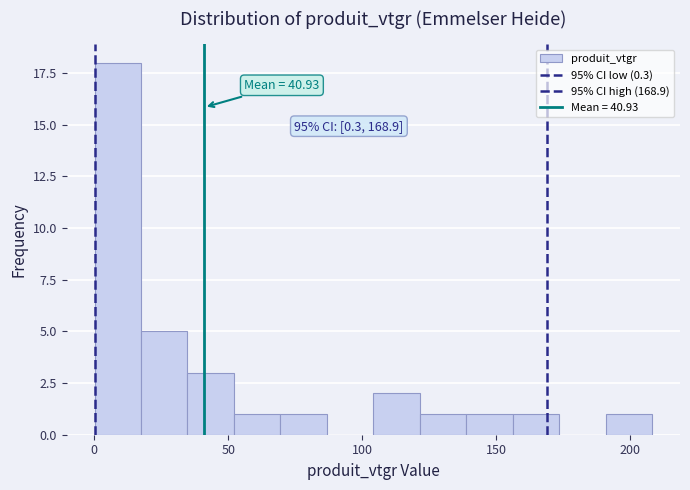

Read against the x-axis, roughly where is the centre of the tallest bar?

10